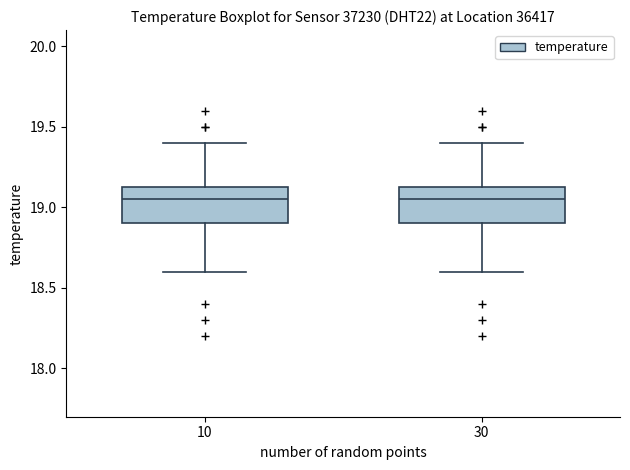

Reading left to right, read every box against the y-axis: the position of its median line, the range the box covers, and the ends of its whiskers. The values are not printed on the chart, so give them approximately, as read against the axis.

10: median 19.05, box 18.90 to 19.15, whiskers 18.60 to 19.40
30: median 19.05, box 18.90 to 19.15, whiskers 18.60 to 19.40